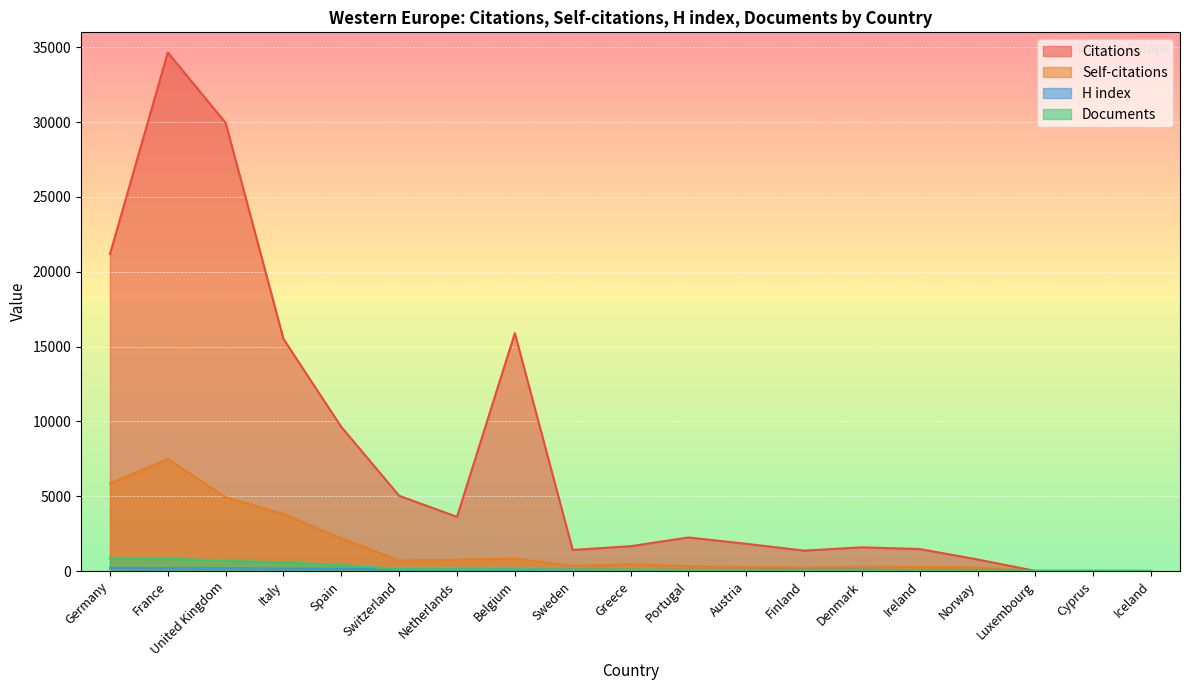

What is the difference between the highest and lowest values at Portugal?

2169